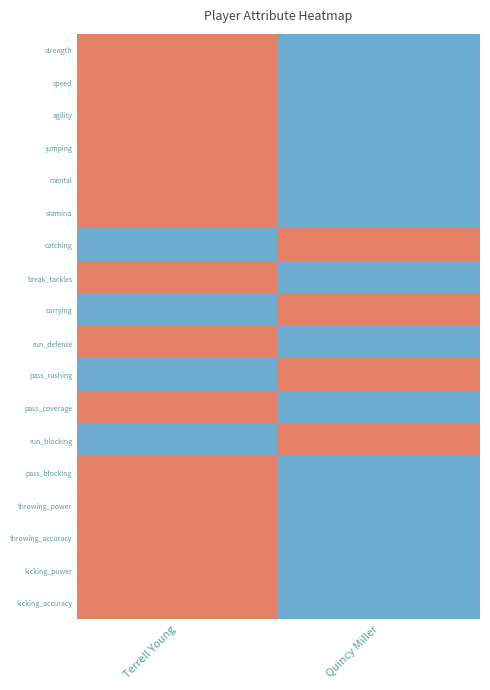

Which label corresponds to the smallest value in the chart?

Quincy Miller